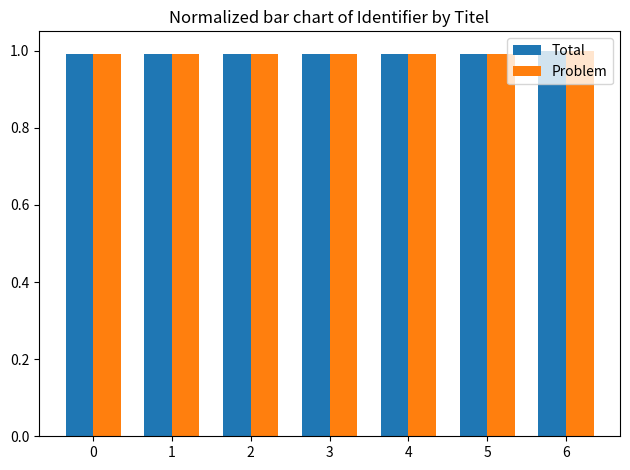

What is the smallest value displayed?

1.0